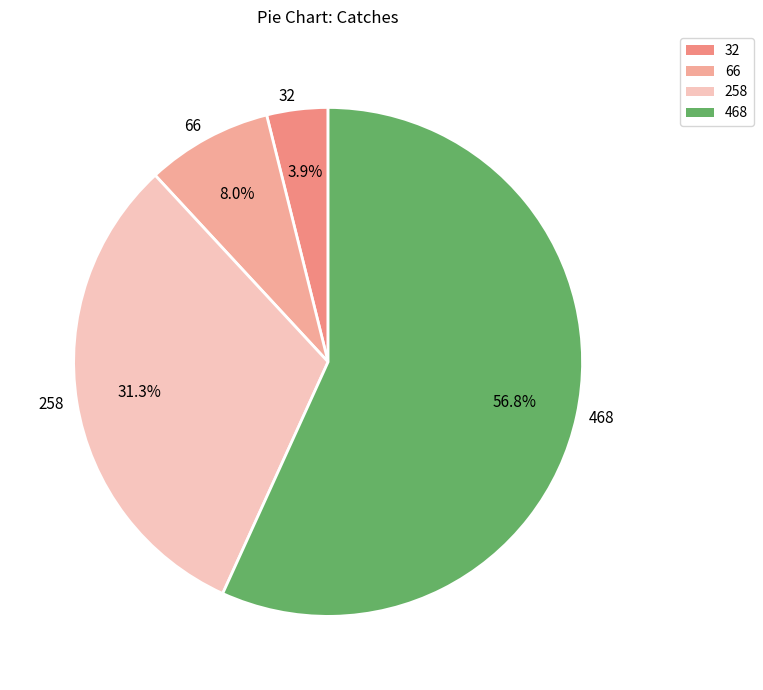

Which slice is the largest?

468